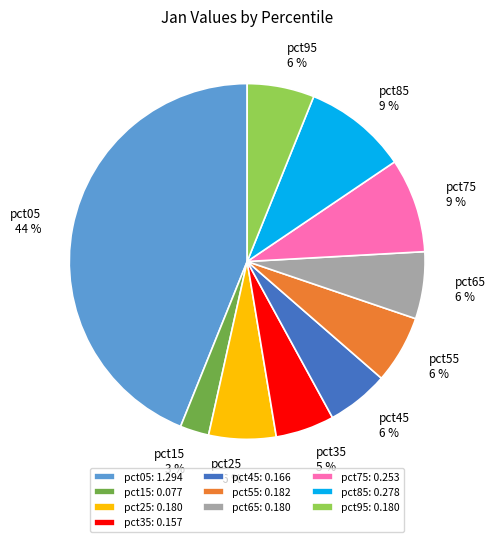

To the nearest percent, what is the average slice percentage?

10%